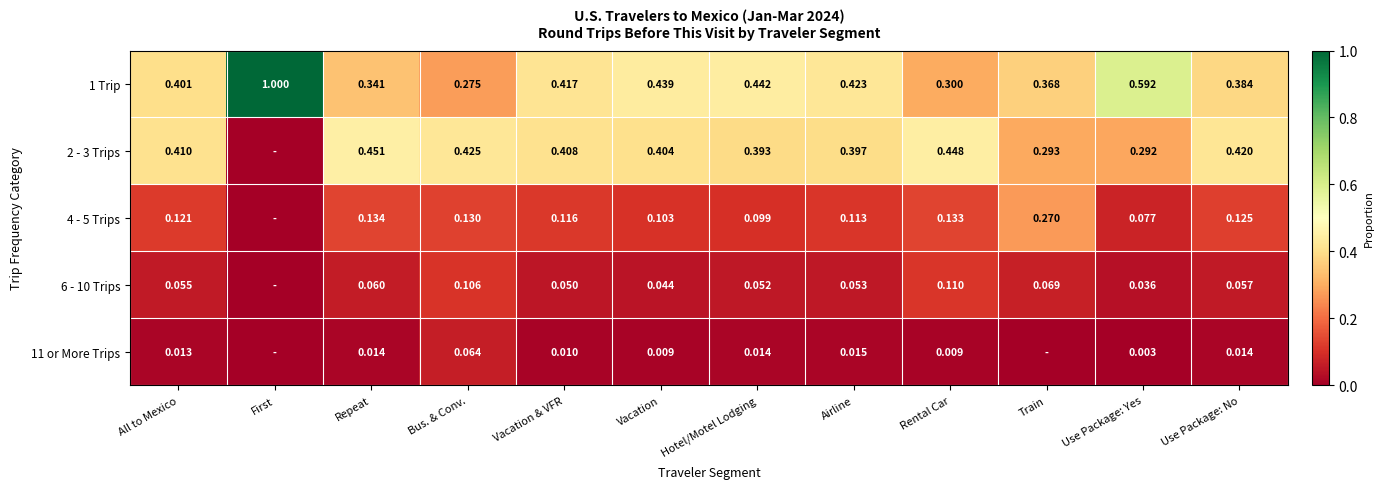

How many data points does each series have?

12